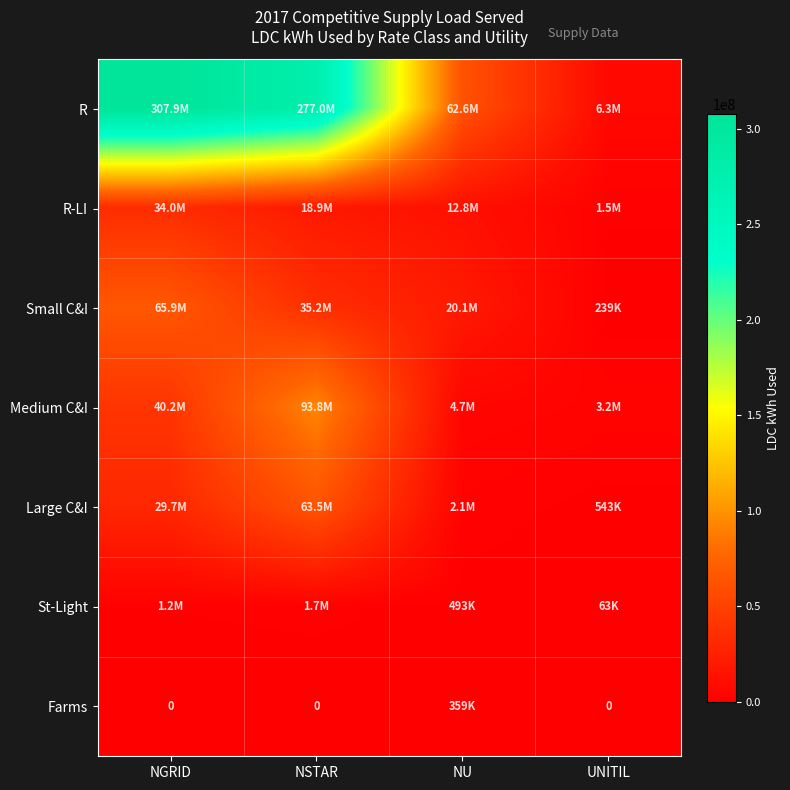

True or false: Small C&I has a value of 239433.0 at UNITIL.

True